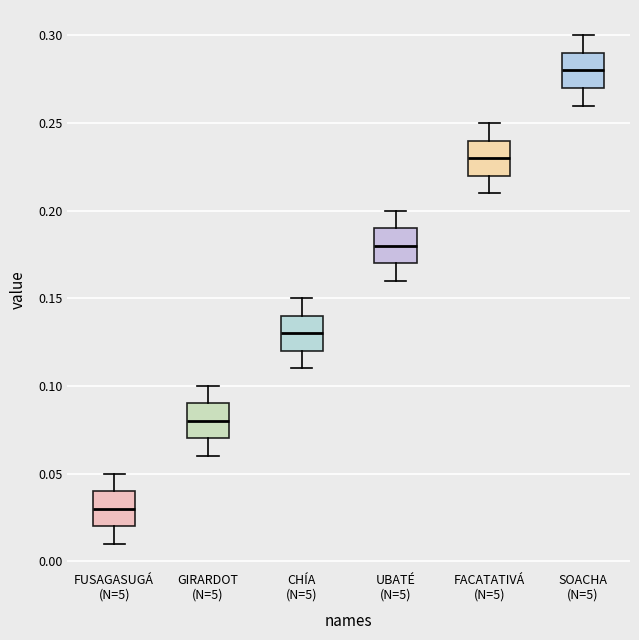

Reading left to right, read every box against the y-axis: the position of its median line, the range the box covers, and the ends of its whiskers. The values are not printed on the chart, so give them approximately, as read against the axis.

FUSAGASUGÁ (N=5): median 0.03, box 0.02 to 0.04, whiskers 0.01 to 0.05
GIRARDOT (N=5): median 0.08, box 0.07 to 0.09, whiskers 0.06 to 0.10
CHÍA (N=5): median 0.13, box 0.12 to 0.14, whiskers 0.11 to 0.15
UBATÉ (N=5): median 0.18, box 0.17 to 0.19, whiskers 0.16 to 0.20
FACATATIVÁ (N=5): median 0.23, box 0.22 to 0.24, whiskers 0.21 to 0.25
SOACHA (N=5): median 0.28, box 0.27 to 0.29, whiskers 0.26 to 0.30